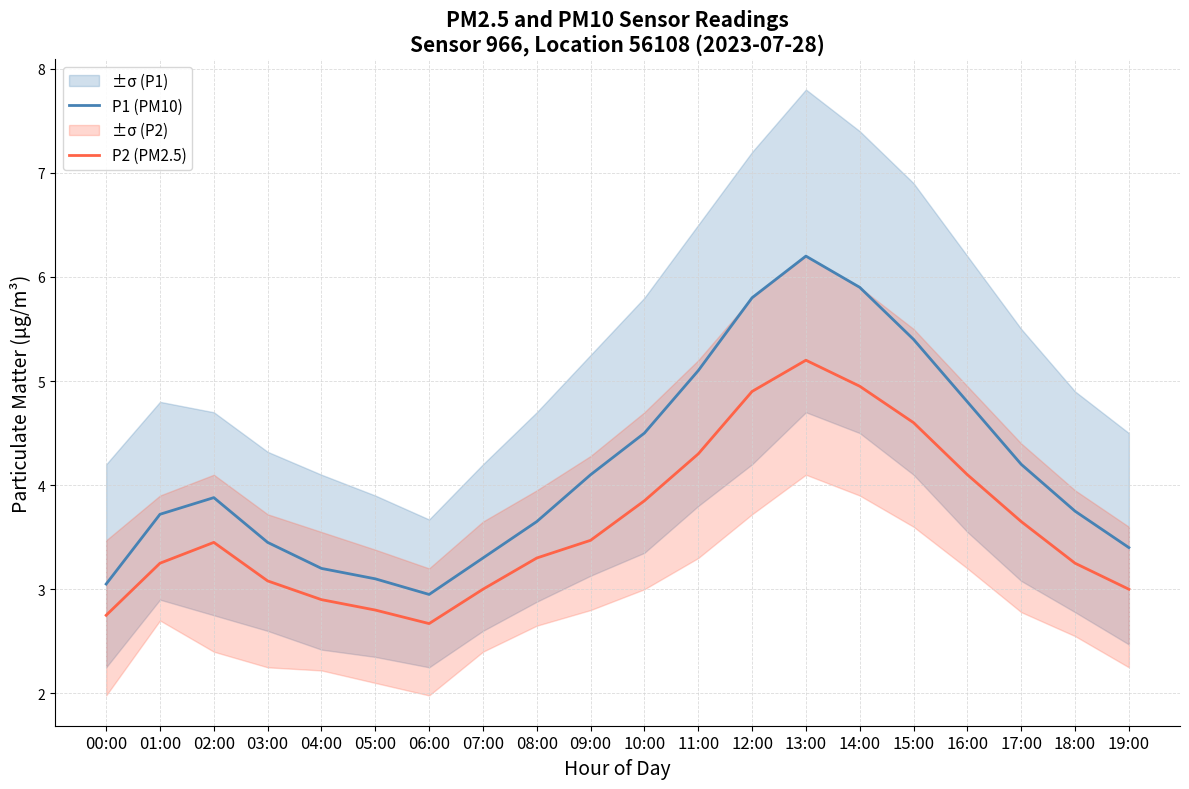

Rank the series by their average value, from highest to lowest.

P1 (PM10), P2 (PM2.5)